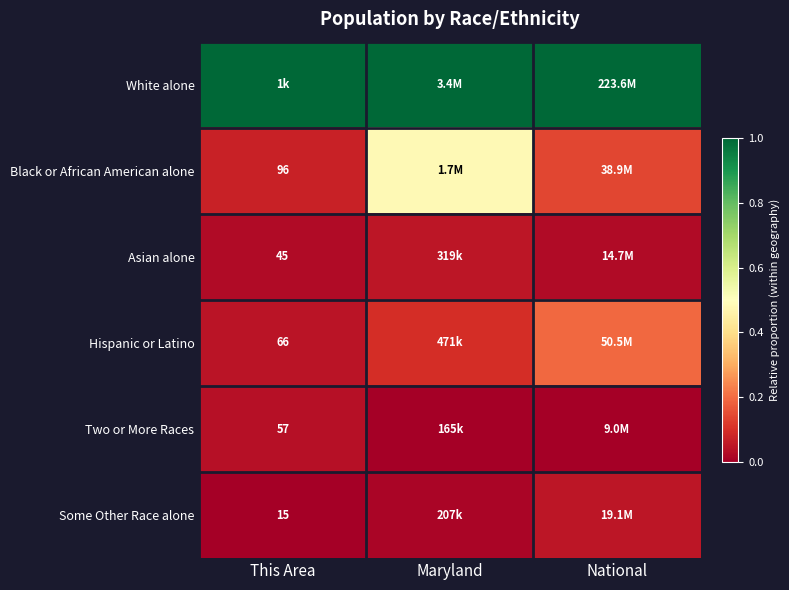

Is the value of Asian alone at This Area greater than the value of Hispanic or Latino at This Area?

No